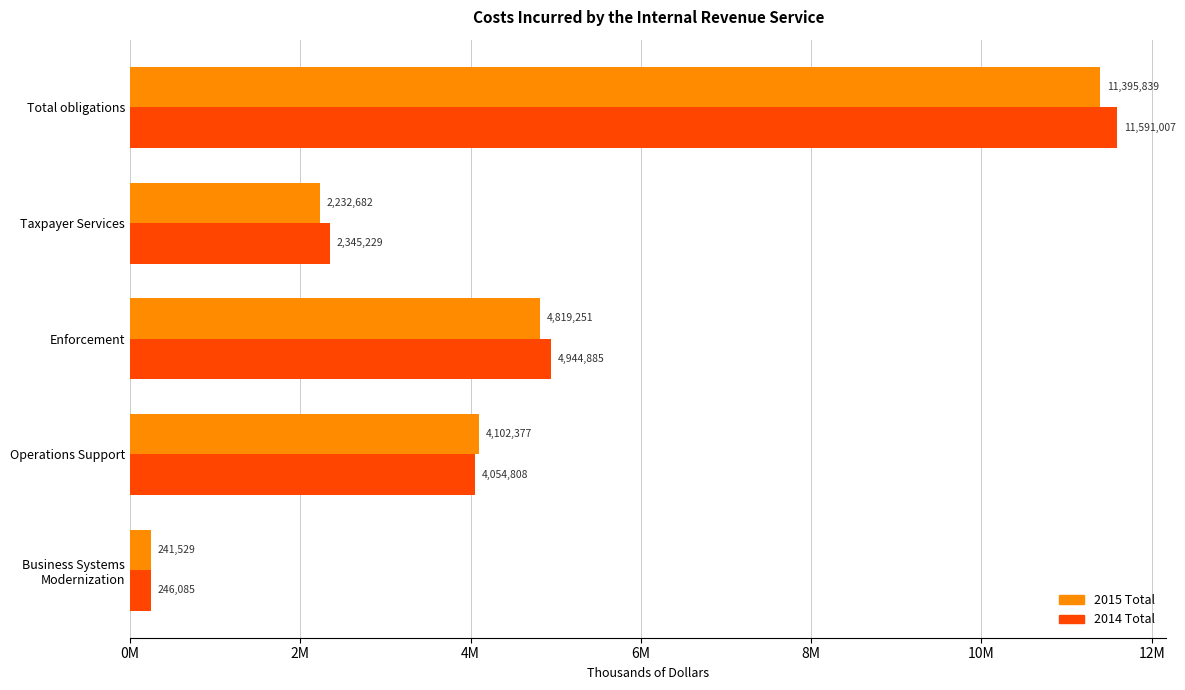

What are all the series names shown in the legend?

2015 Total, 2014 Total